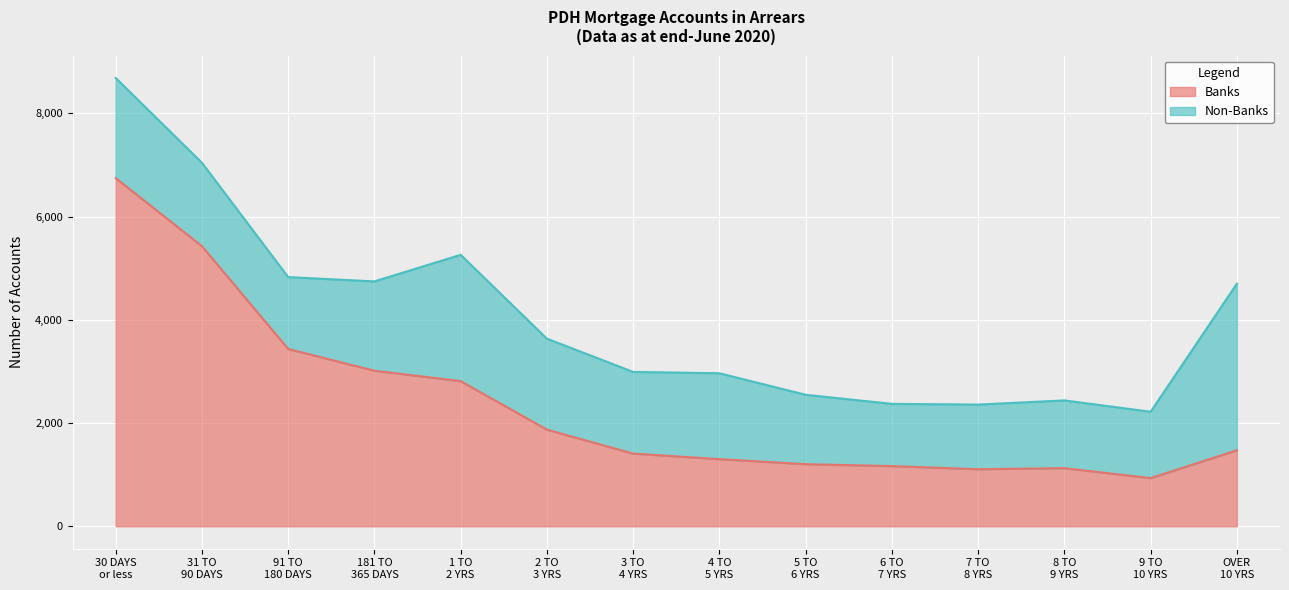

What is the difference between the values at 91 TO
180 DAYS and 31 TO
90 DAYS?

1992